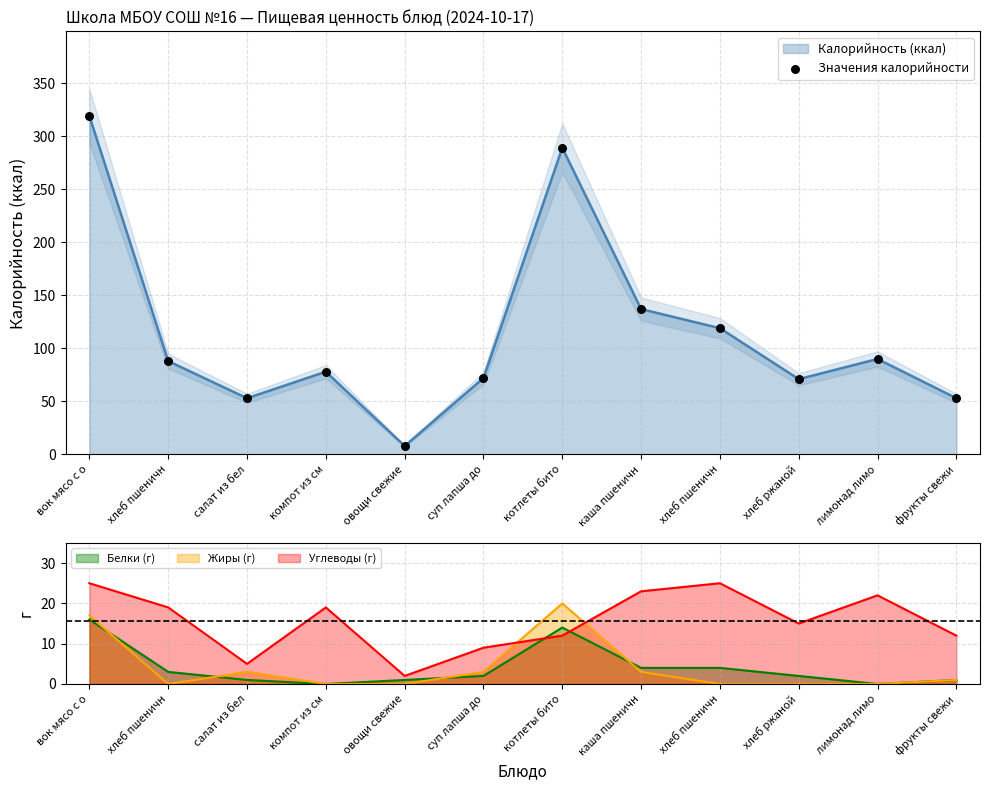

What is the ratio of the value at вок мясо с о to the value at котлеты бито?

1.1